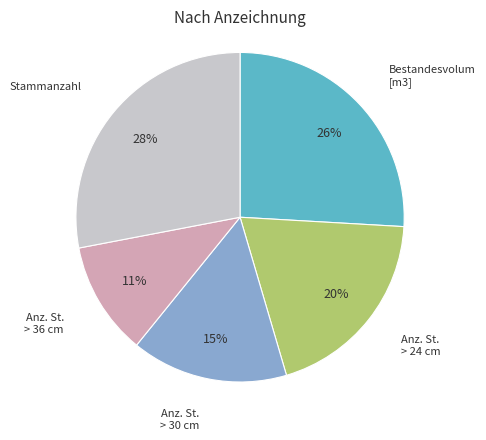

The Anz. St. > 36 cm slice represents 11% of the pie. True or false?

True